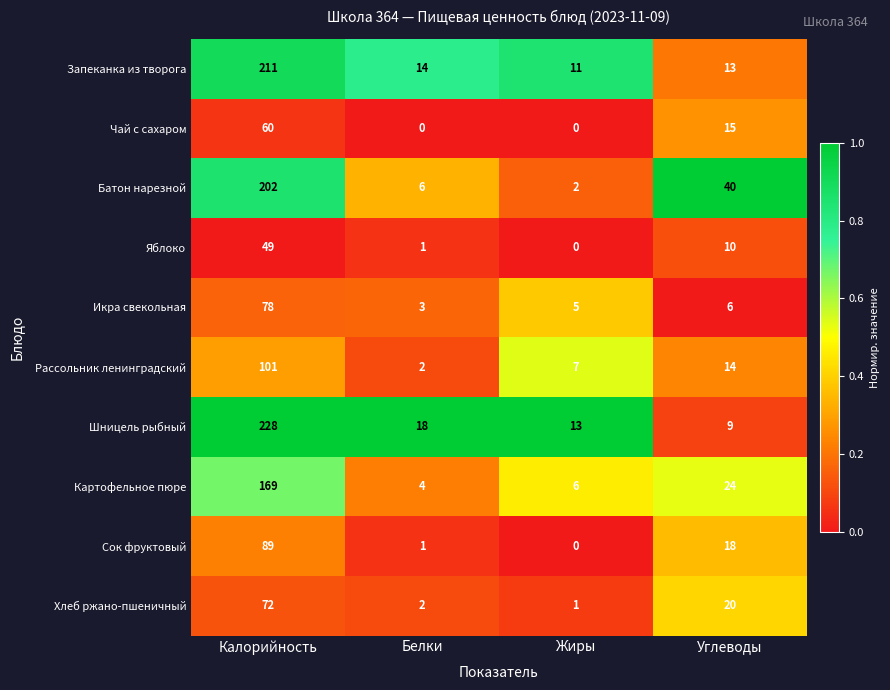

How many categories are shown in the chart?

4